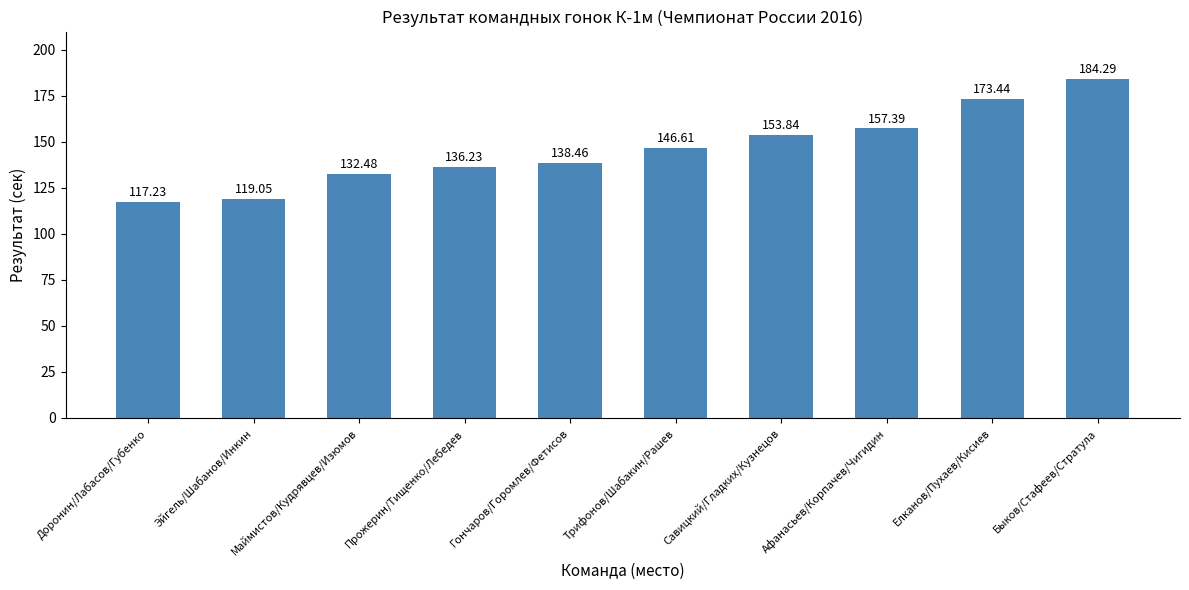

Does the chart contain stacked bars?

No